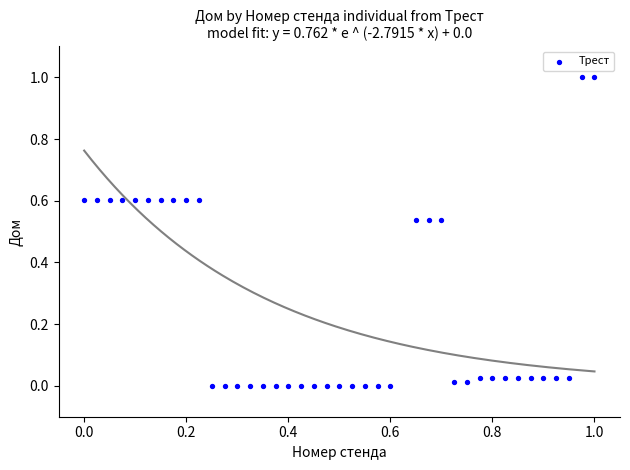

What is the range of X values (max minus min)?

1.0